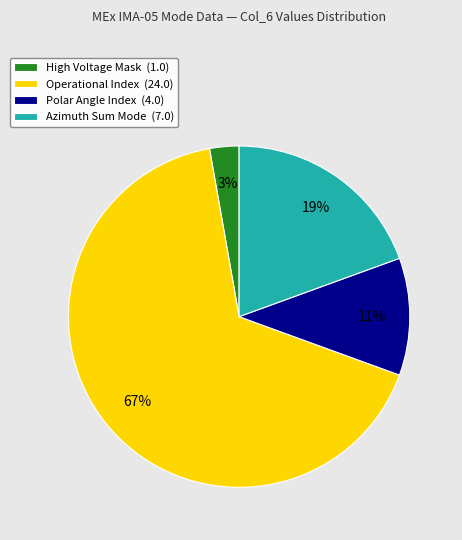

What is the largest slice in the pie chart?

Operational Index (24.0)